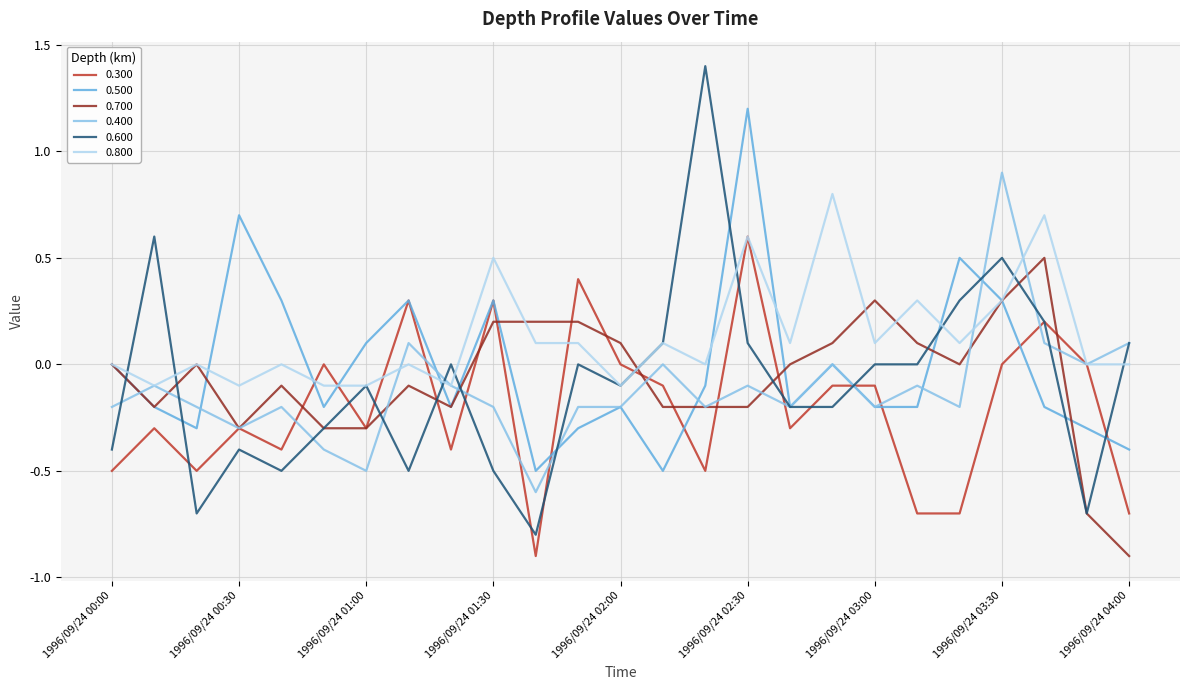

Which series has the widest spread of values?

0.600